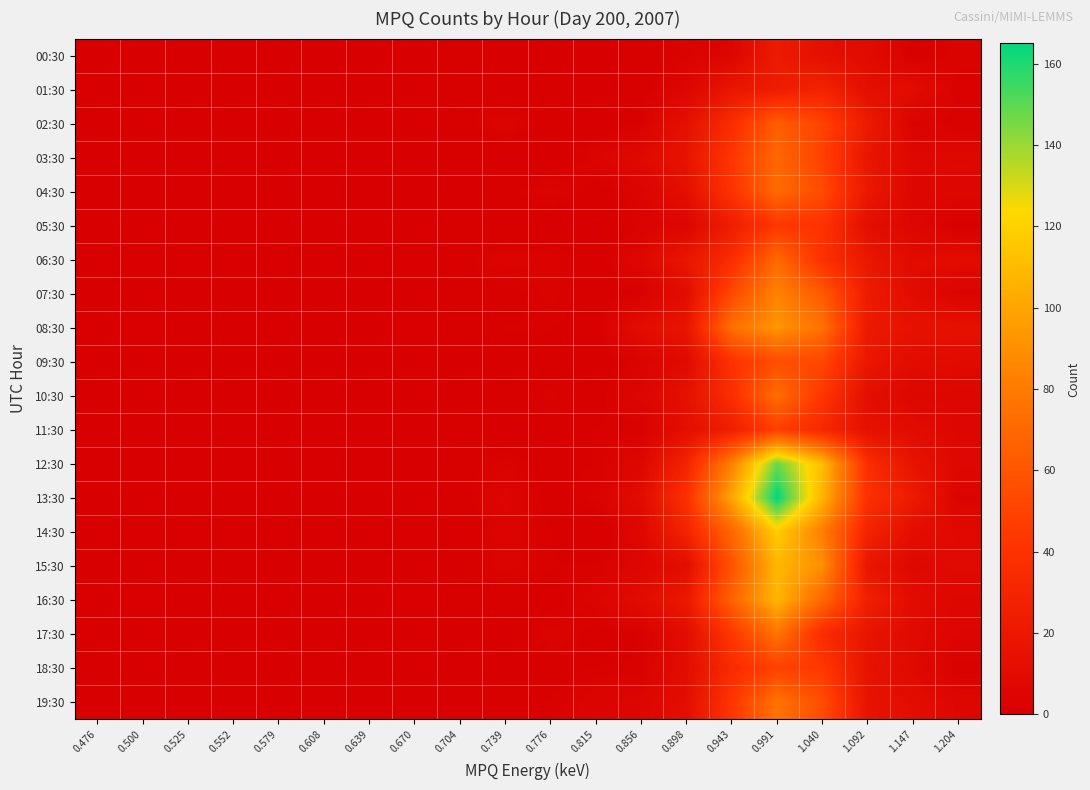

Which series has the widest spread of values?

13:30